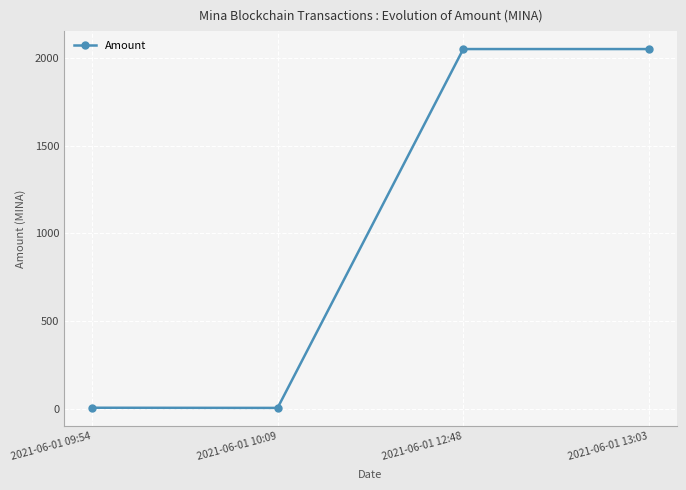

What is the value of the 2nd point from the left?

4.0